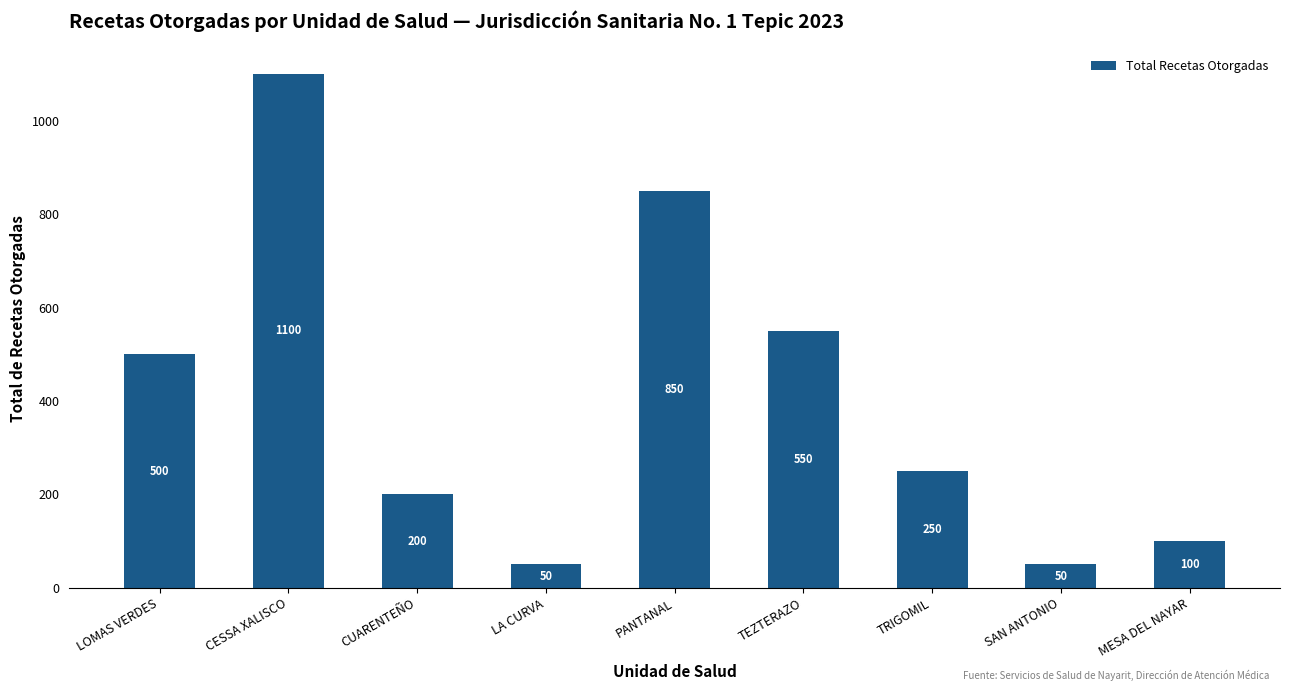

What is the label of the 2nd bar from the left?

CESSA XALISCO